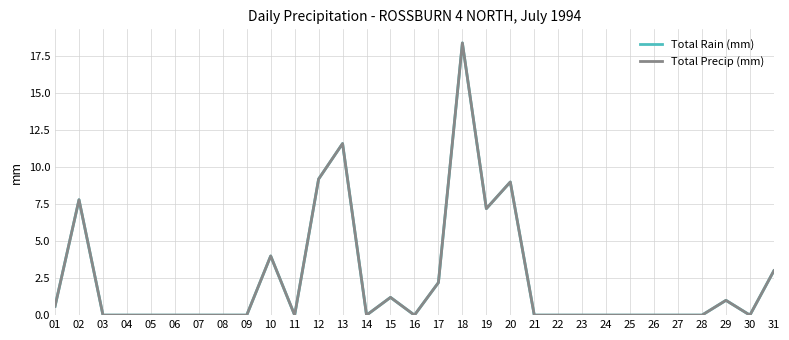

At which category does the chart reach its peak across all series?

18